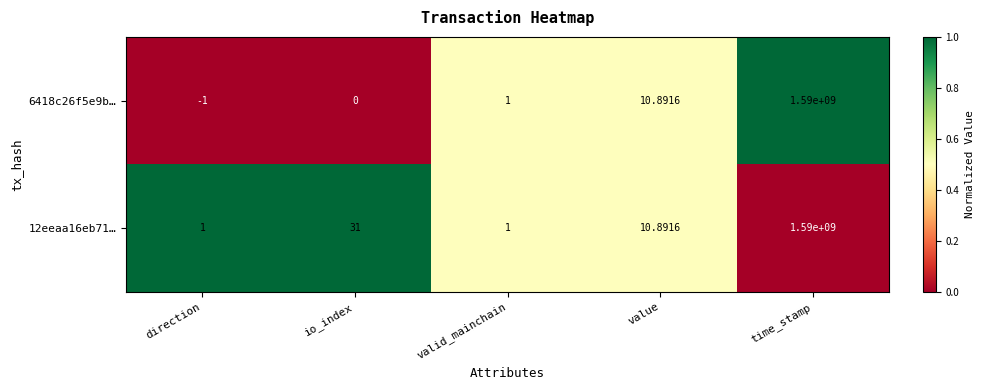

At which label is 6418c26f5e9b… closest to 794999999?

value